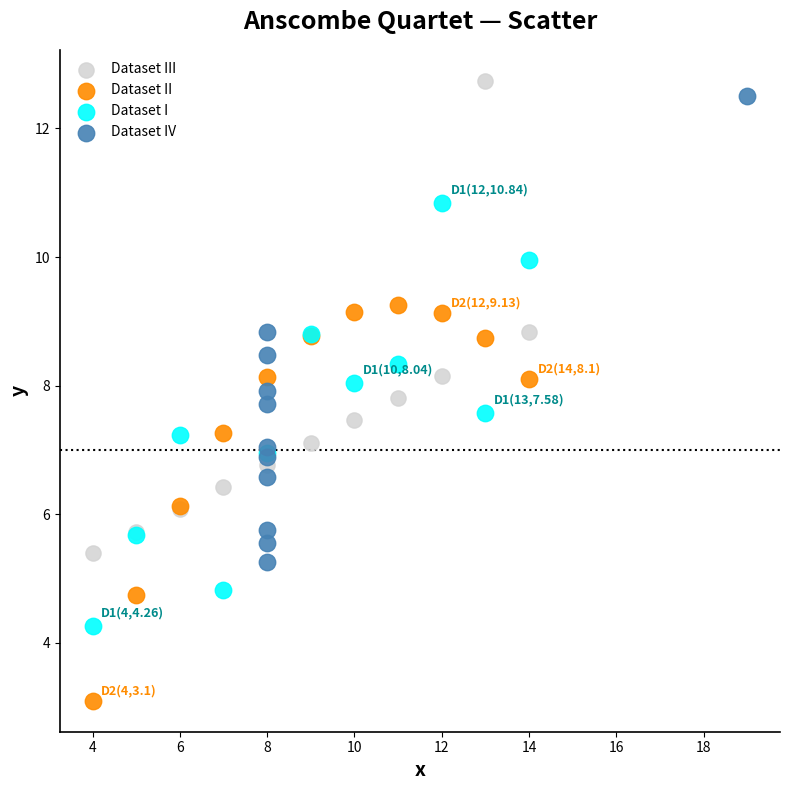

Which series contains the lowest Y value?

Dataset II